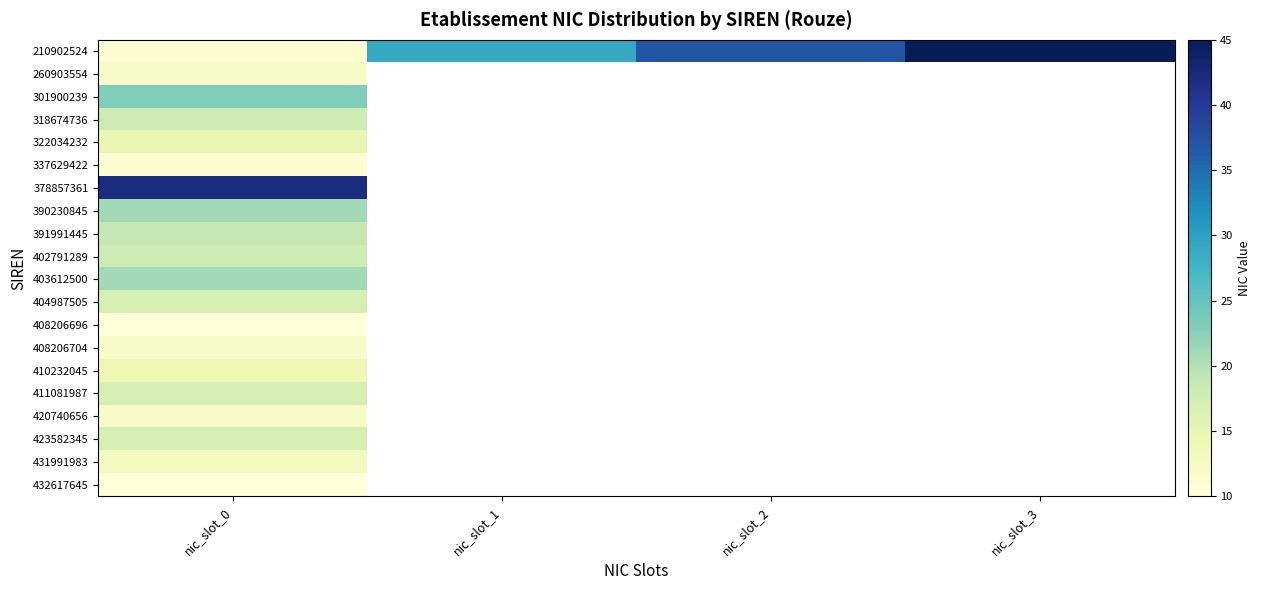

Between nic_slot_3 and nic_slot_0, which is larger?

nic_slot_3